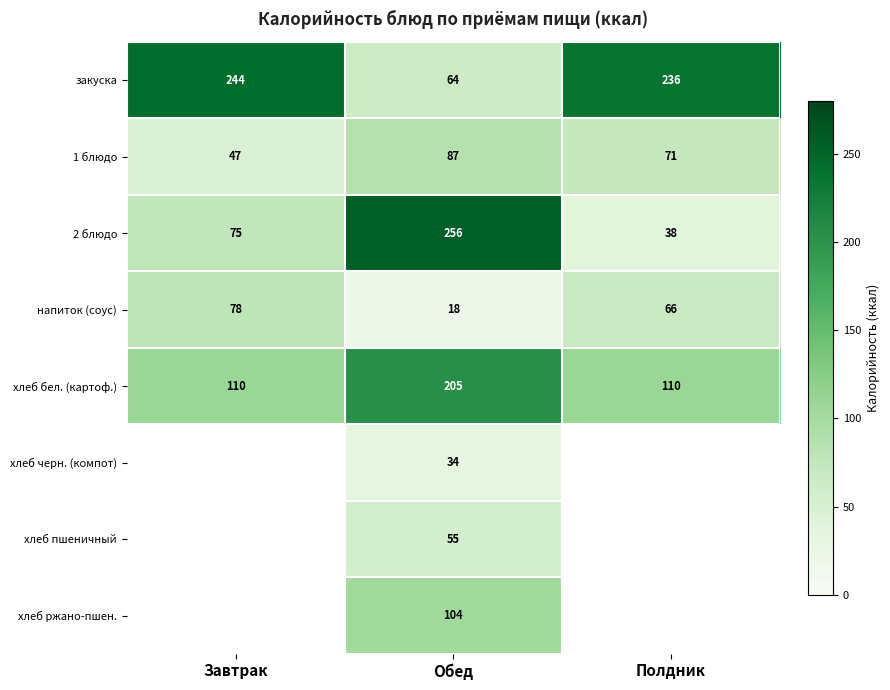

Where is 2 блюдо nearest to the value 147?

Завтрак